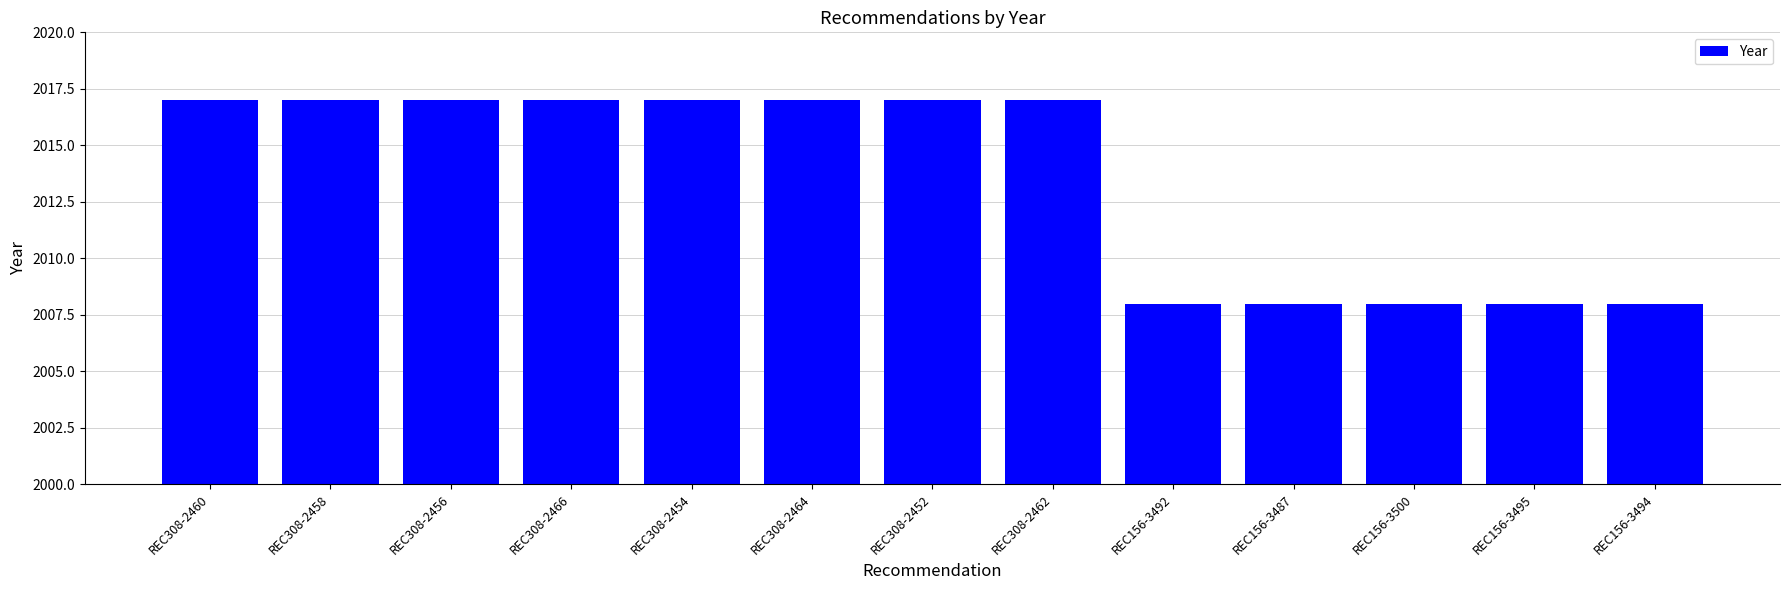

What is the approximate value at REC308-2464?

2017